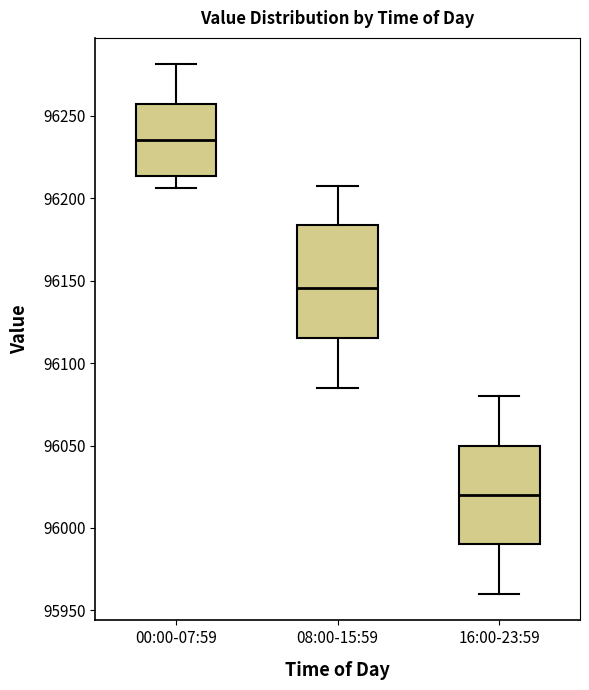

Reading left to right, transcribe this box plot: for each box, give where its median line is, the range the box spans, and where its two whiskers end, as read against the y-axis. The values are not printed on the chart, so give them approximately, as read against the axis.

00:00-07:59: median 96235, box 96215 to 96255, whiskers 96205 to 96280
08:00-15:59: median 96145, box 96115 to 96185, whiskers 96085 to 96210
16:00-23:59: median 96020, box 95990 to 96050, whiskers 95960 to 96080